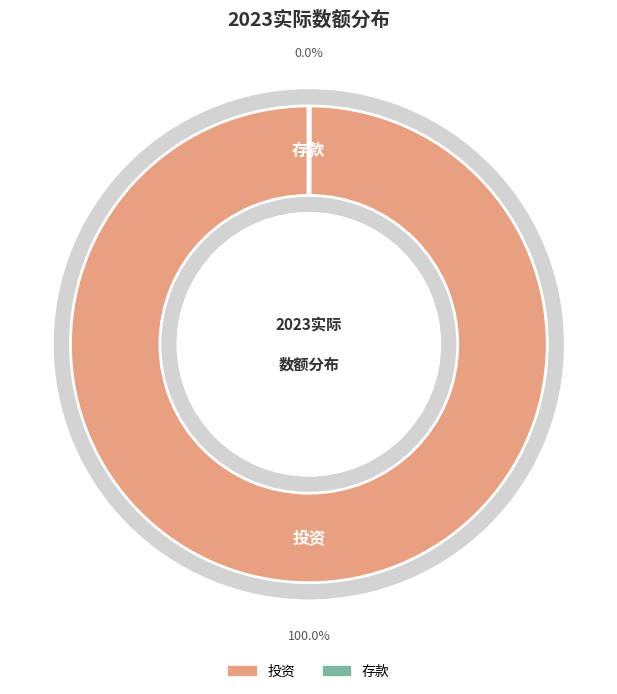

What is the change in value from 投资 to 存款?

-7403774